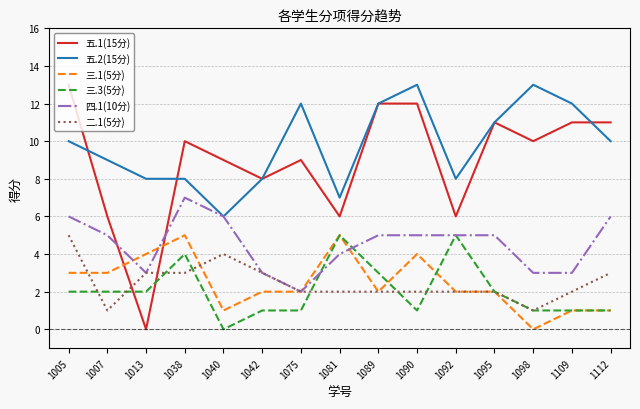

What is the difference between the highest and lowest values at 1098?

13